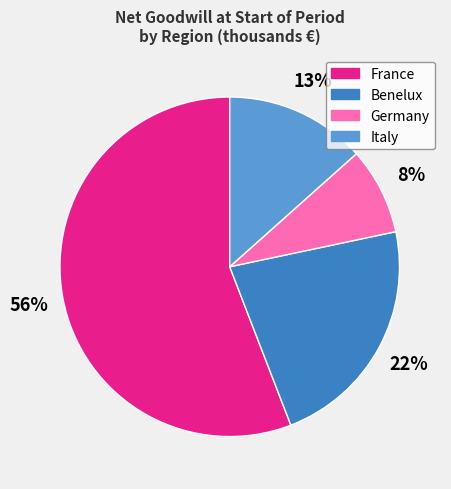

To the nearest percent, what portion does Germany represent?

8%